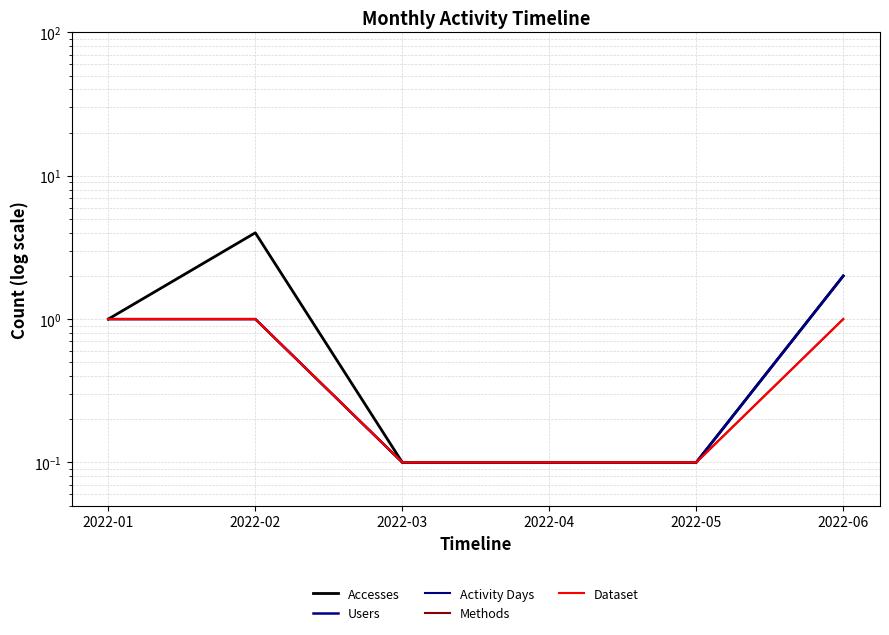

Reading right to left, extract all data points from this chart.

Accesses: 2022-06=2.0	2022-05=0.1	2022-04=0.1	2022-03=0.1	2022-02=4.0	2022-01=1.0
Users: 2022-06=2.0	2022-05=0.1	2022-04=0.1	2022-03=0.1	2022-02=1.0	2022-01=1.0
Activity Days: 2022-06=2.0	2022-05=0.1	2022-04=0.1	2022-03=0.1	2022-02=1.0	2022-01=1.0
Methods: 2022-06=1.0	2022-05=0.1	2022-04=0.1	2022-03=0.1	2022-02=1.0	2022-01=1.0
Dataset: 2022-06=1.0	2022-05=0.1	2022-04=0.1	2022-03=0.1	2022-02=1.0	2022-01=1.0